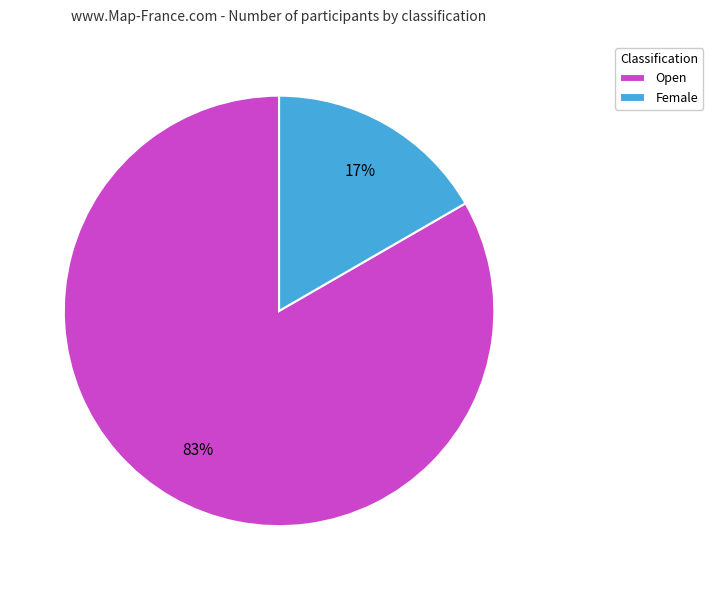

Rank the categories by value from highest to lowest.

Open, Female